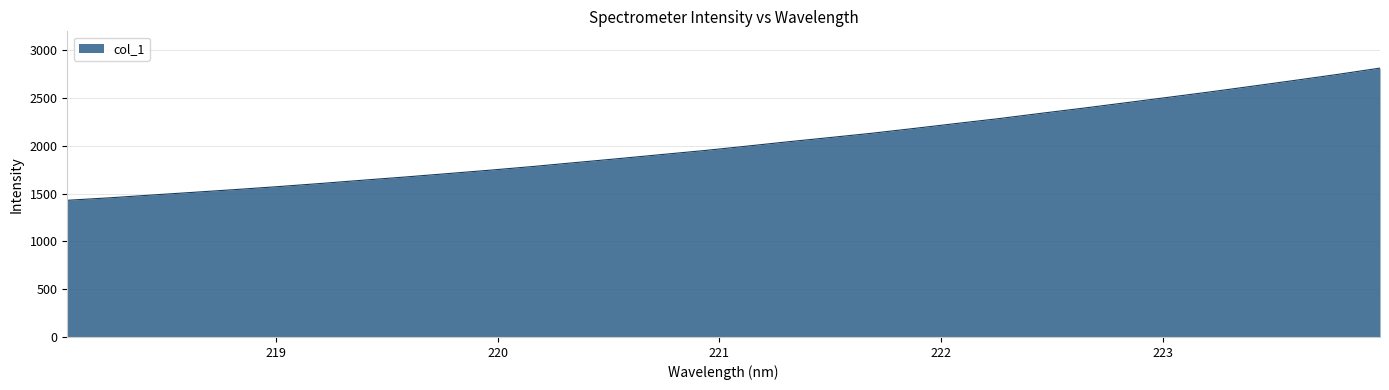

What is the minimum value shown in the chart?

1431.0